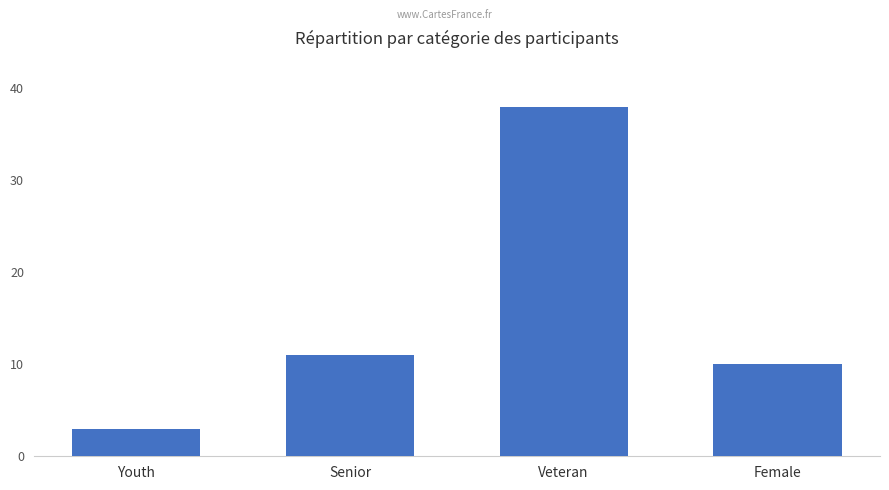

How many distinct data groups are displayed?

1